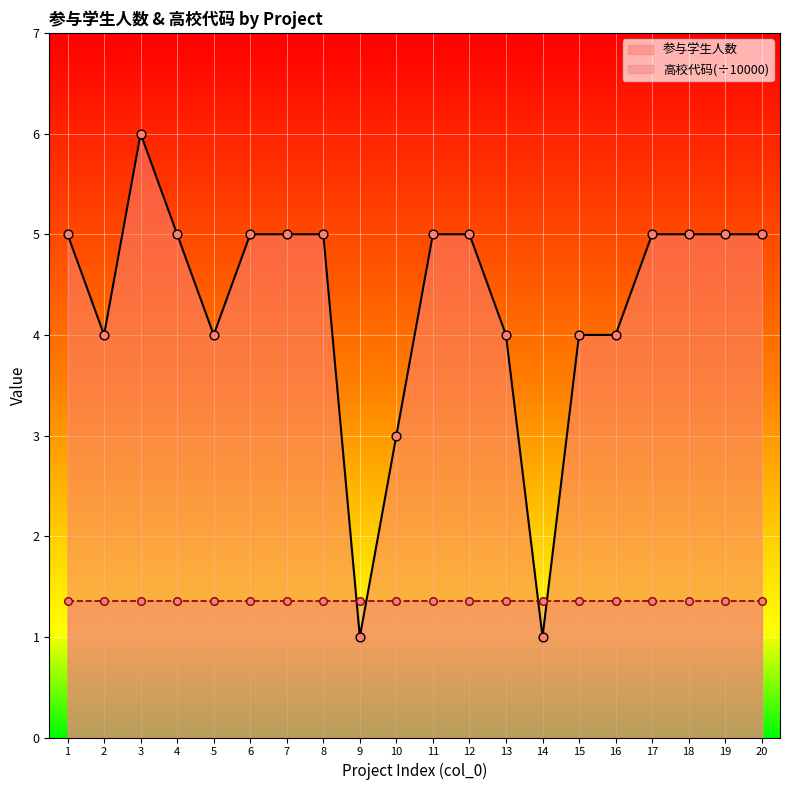

Between 8 and 7, which is larger?

8